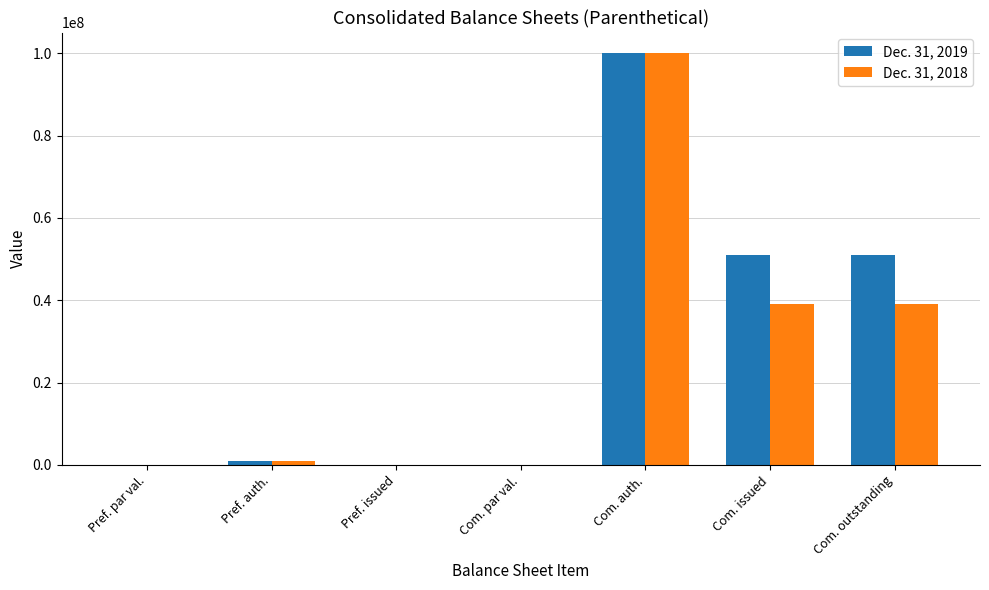

What are all the series names shown in the legend?

Dec. 31, 2019, Dec. 31, 2018